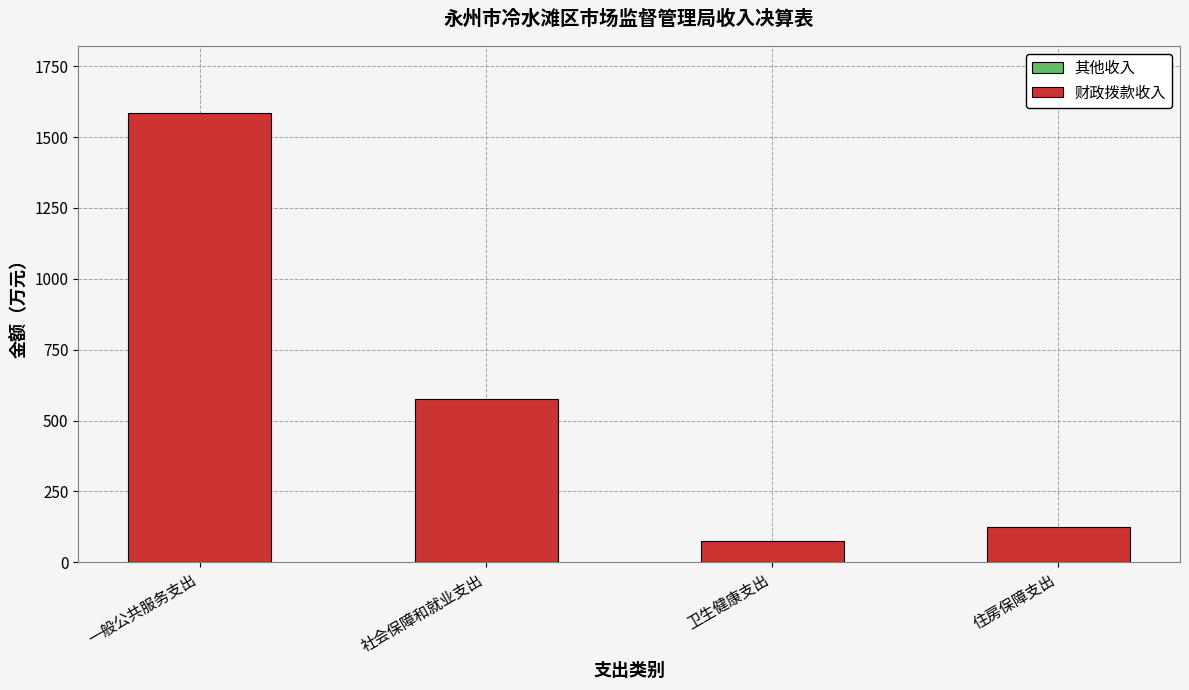

What is the label of the 4th bar from the right?

一般公共服务支出